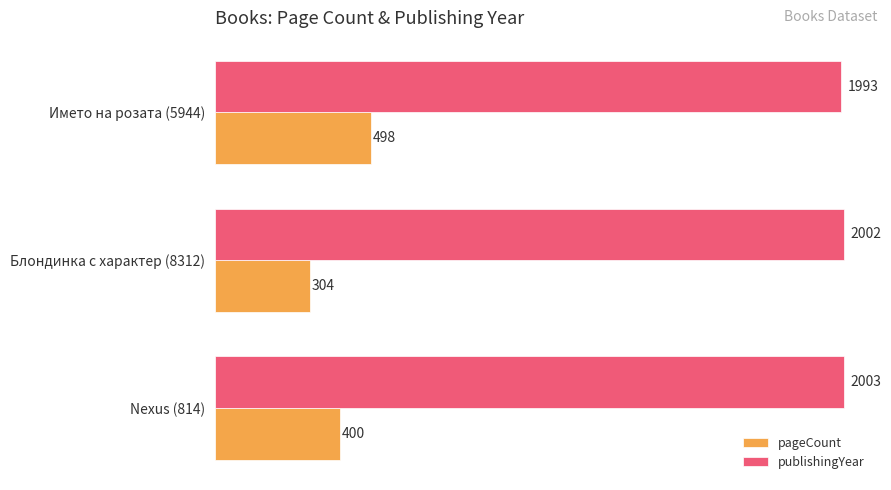

How many pageCount values are between 304 and 498?

3